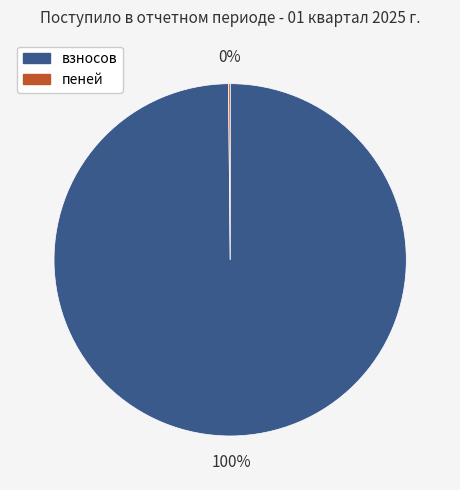

Does взносов represent more than half of the total?

Yes